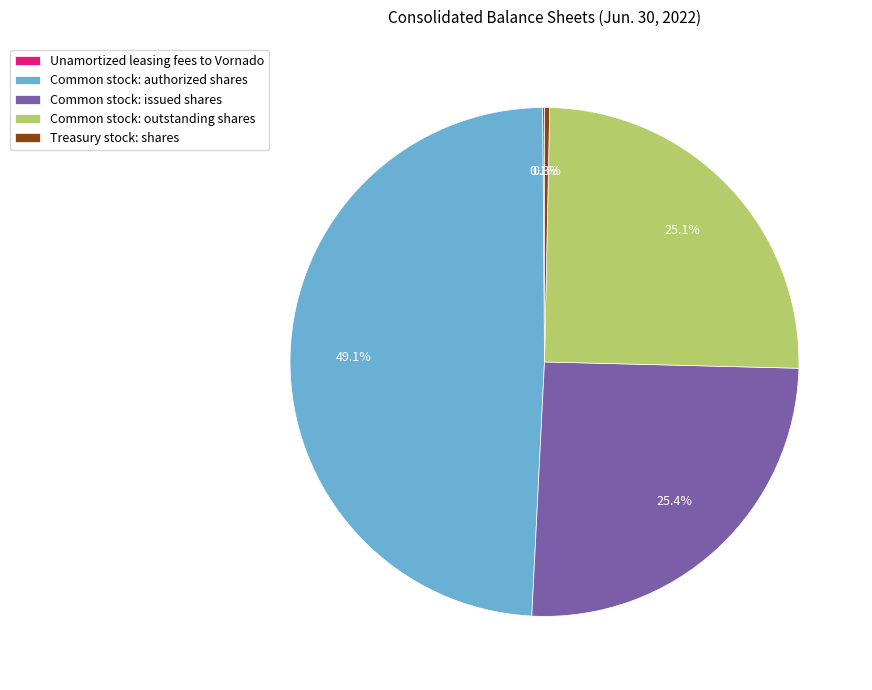

The Treasury stock: shares slice represents 10% of the pie. True or false?

False